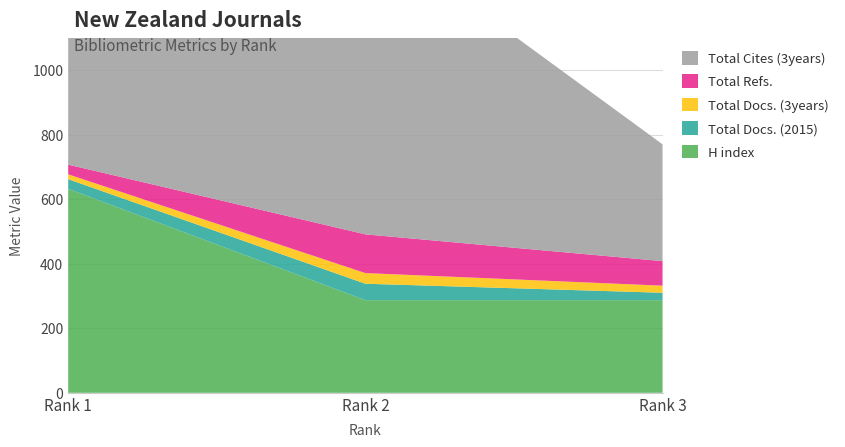

Reading right to left, transcribe all the data shown in this chart.

H index: 287	287	632
Total Docs. (2015): 23	51	30
Total Docs. (3years): 22	33	15
Total Refs.: 76	120	30
Total Cites (3years): 362	952	607